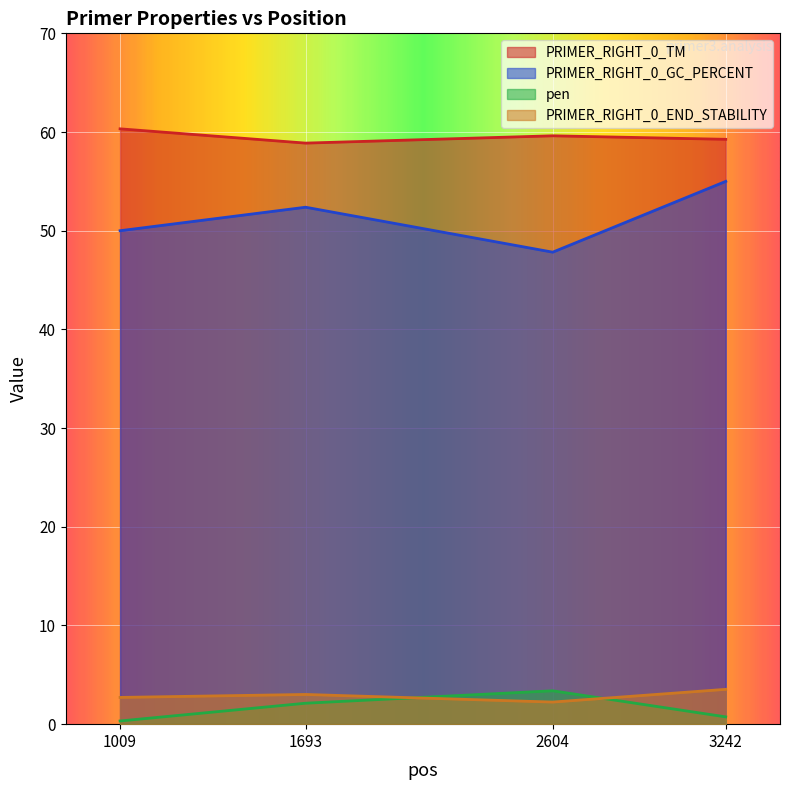

Reading left to right, what are all the values shown in this chart?

PRIMER_RIGHT_0_TM: 1009=60.3	1693=58.9	2604=59.6	3242=59.3
PRIMER_RIGHT_0_GC_PERCENT: 1009=50.0	1693=52.4	2604=47.8	3242=55.0
pen: 1009=0.3	1693=2.1	2604=3.4	3242=0.7
PRIMER_RIGHT_0_END_STABILITY: 1009=2.7	1693=3.0	2604=2.2	3242=3.5